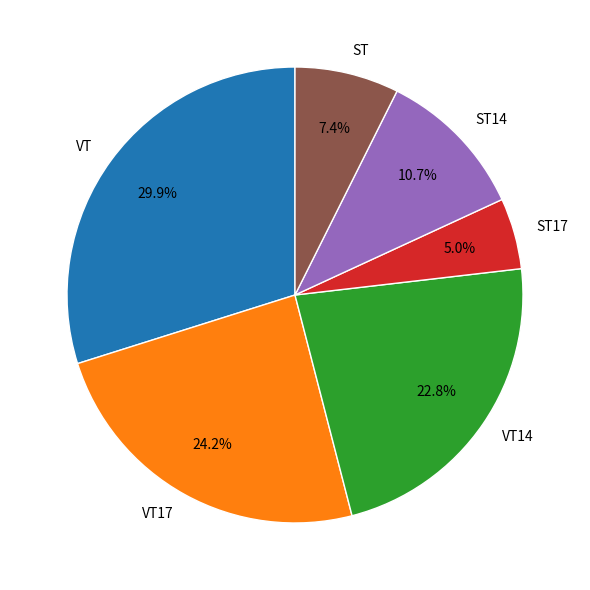

What percentage is the VT17 slice, to the nearest percent?

24%